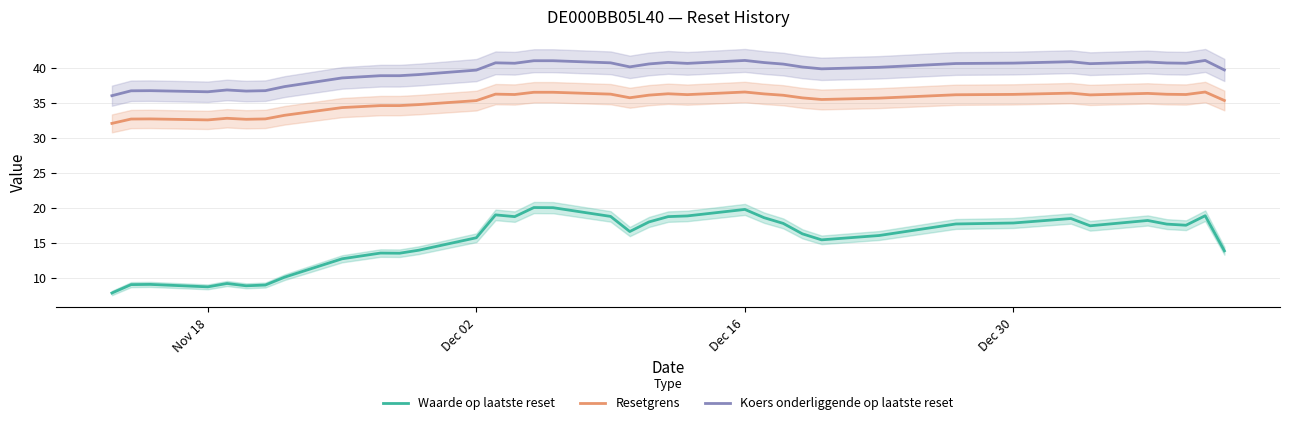

Count the number of data series in this chart.

3